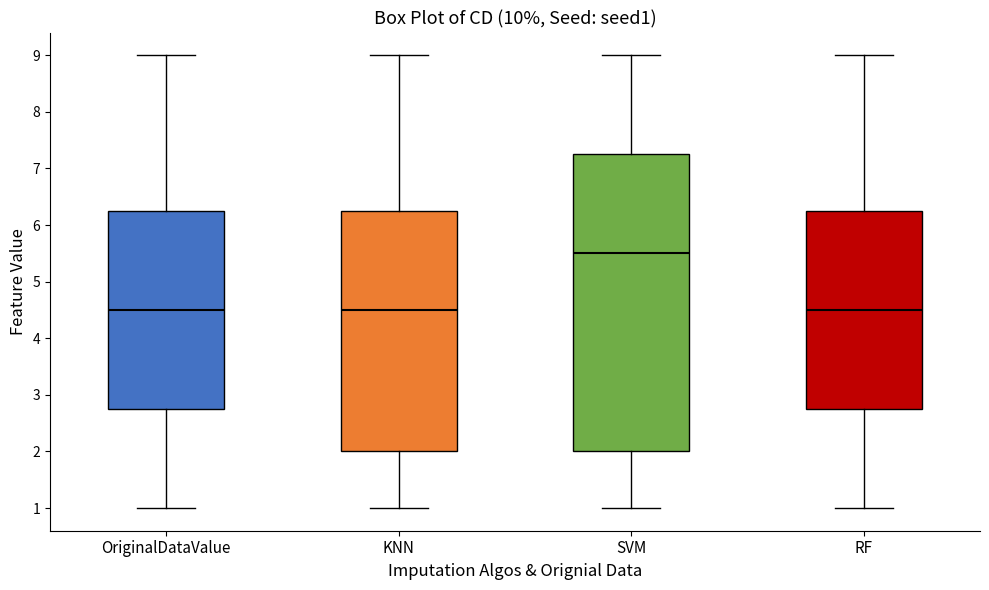

Reading left to right, transcribe this box plot: for each box, give where its median line is, the range the box spans, and where its two whiskers end, as read against the y-axis. The values are not printed on the chart, so give them approximately, as read against the axis.

OriginalDataValue: median 4.5, box 2.8 to 6.3, whiskers 1.0 to 9.0
KNN: median 4.5, box 2.0 to 6.3, whiskers 1.0 to 9.0
SVM: median 5.5, box 2.0 to 7.3, whiskers 1.0 to 9.0
RF: median 4.5, box 2.8 to 6.3, whiskers 1.0 to 9.0